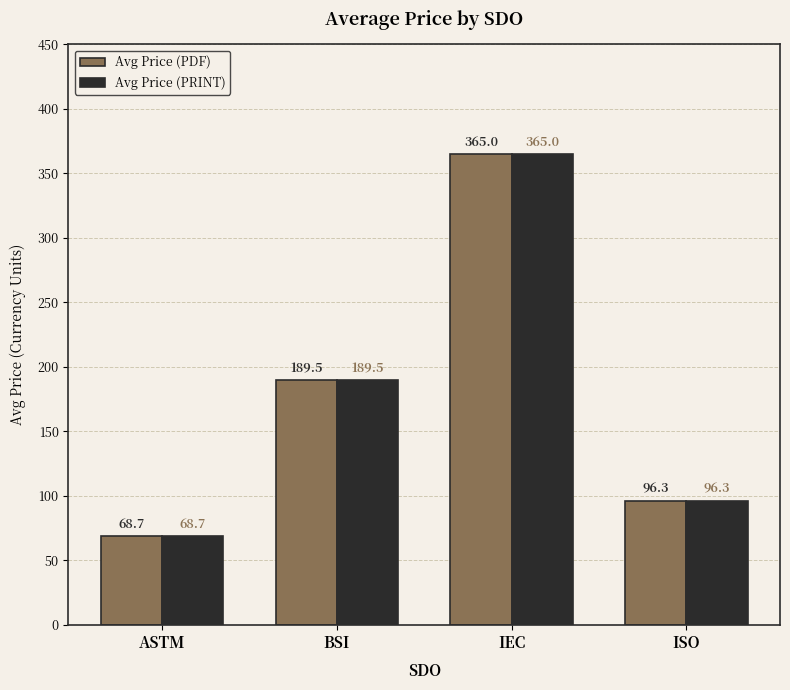

At which category is the sum across all series the highest?

IEC